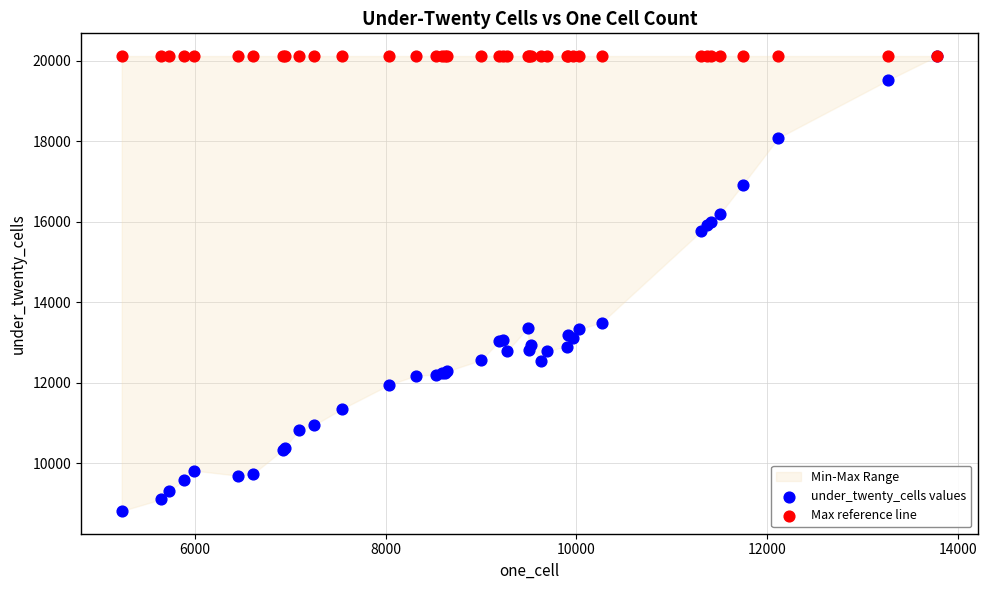

Across all series, what Y value is closest to 14465?

13495